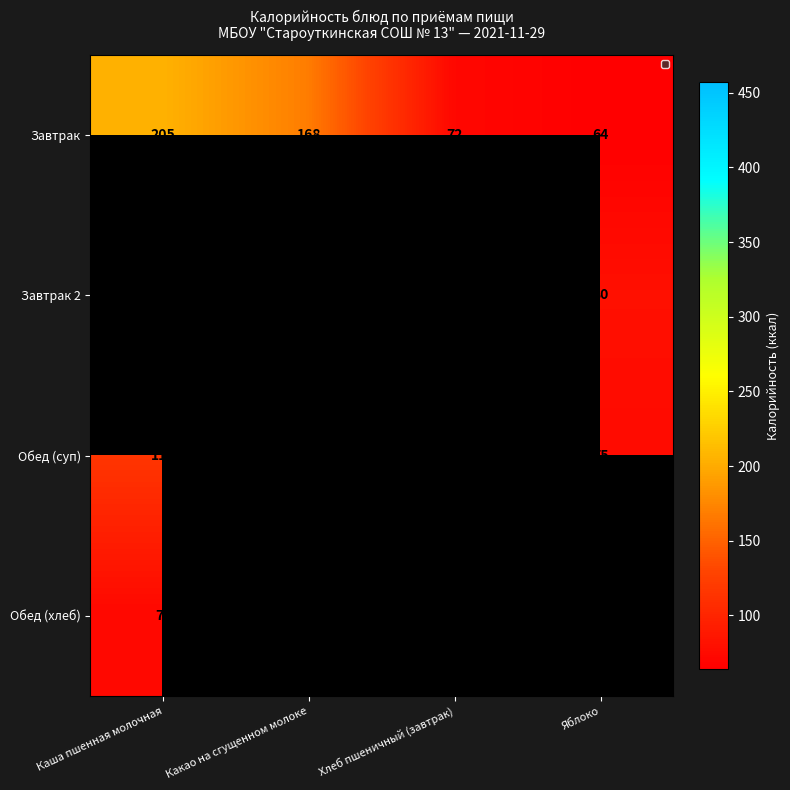

True or false: Обед (суп) has a value of 30 at Какао на сгущенном молоке.

False